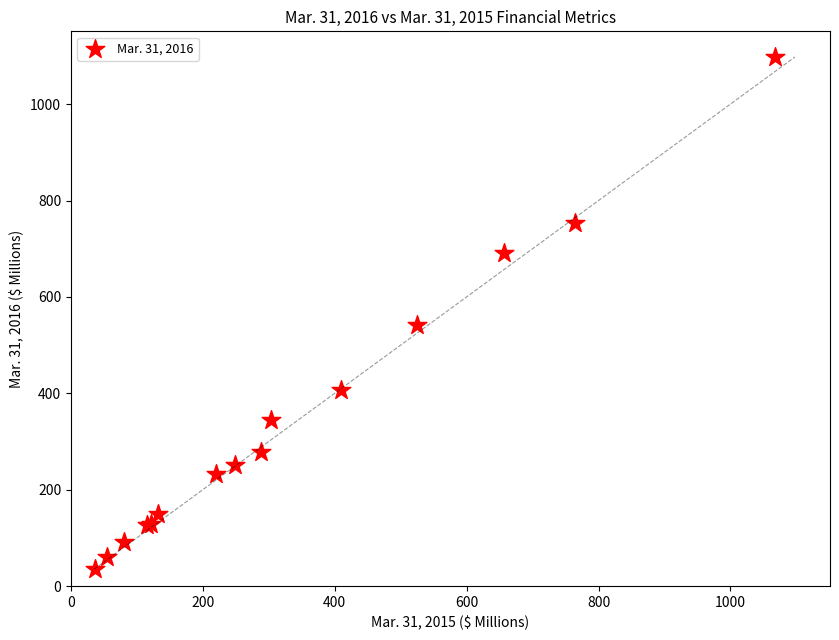

What Y value in the scatter plot is closest to 566?

542.2